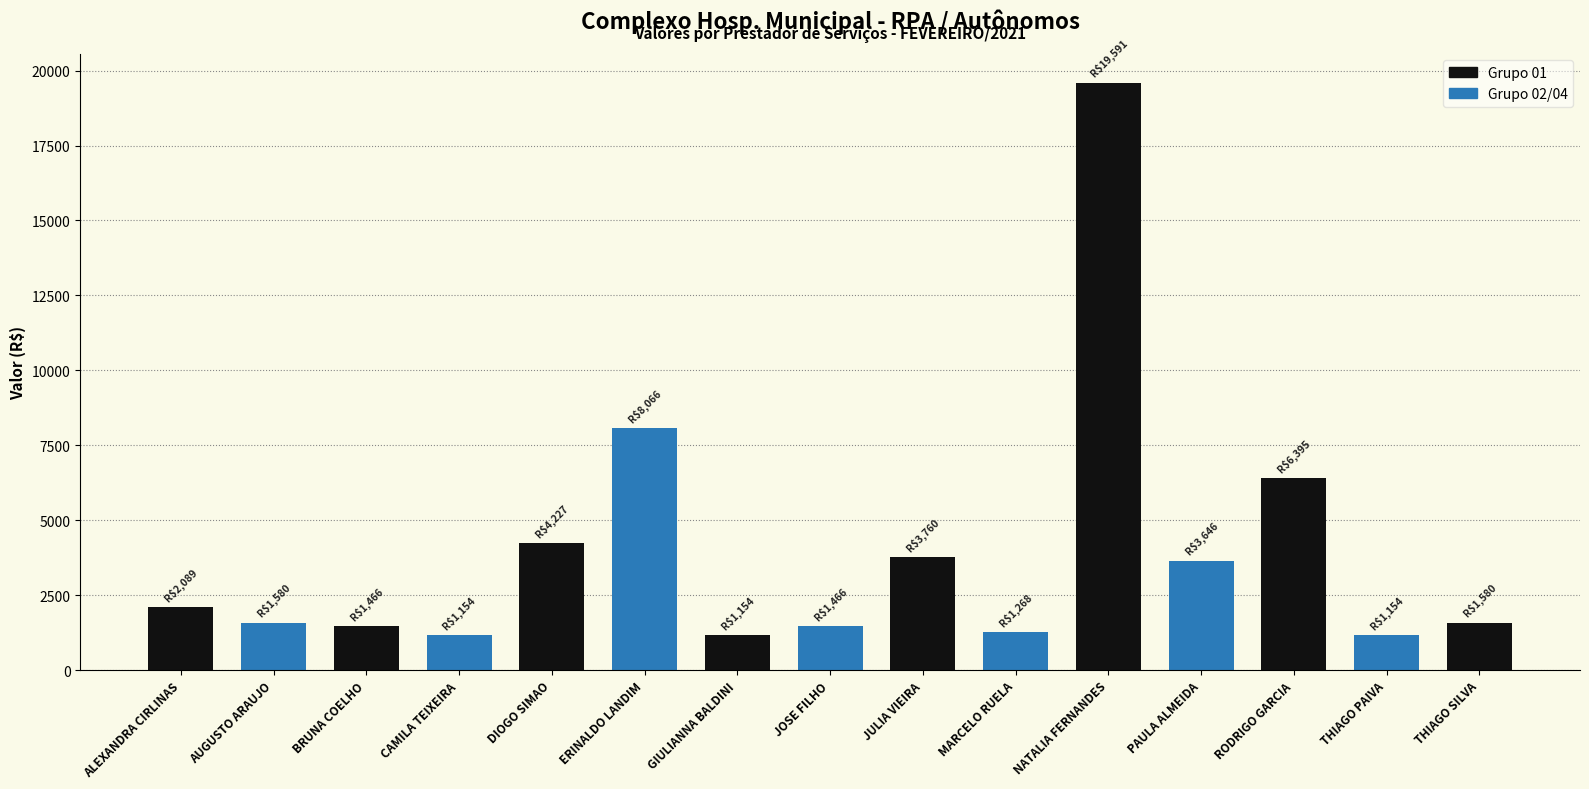

What is the difference between the maximum and minimum values?

18436.6